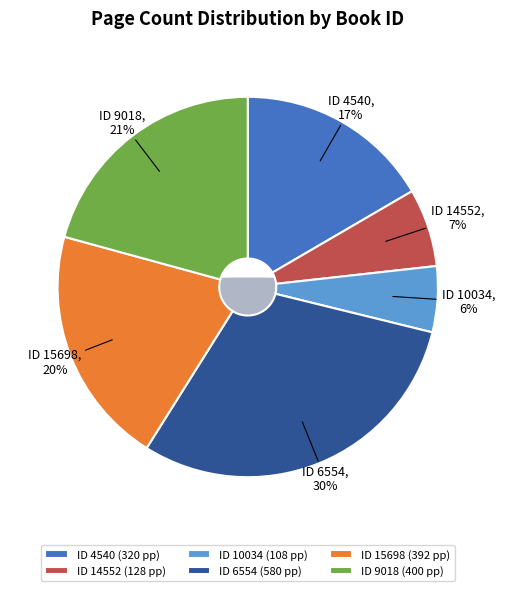

Count the number of slices in the pie.

6